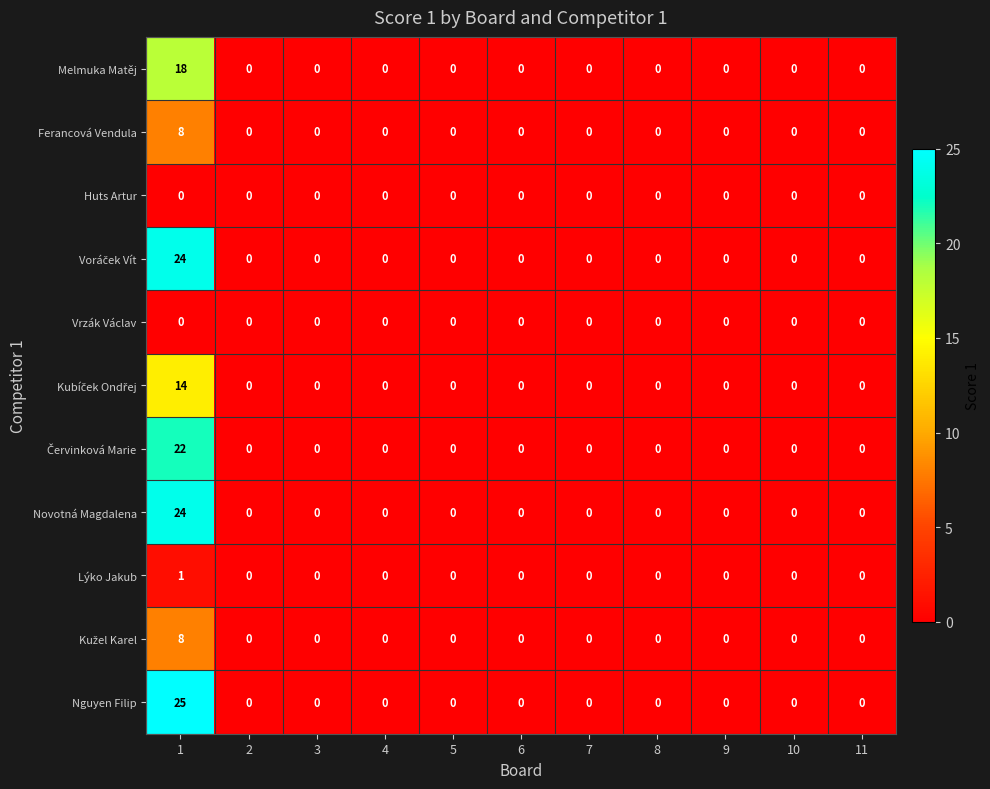

Which series has the largest total across all categories?

Nguyen Filip